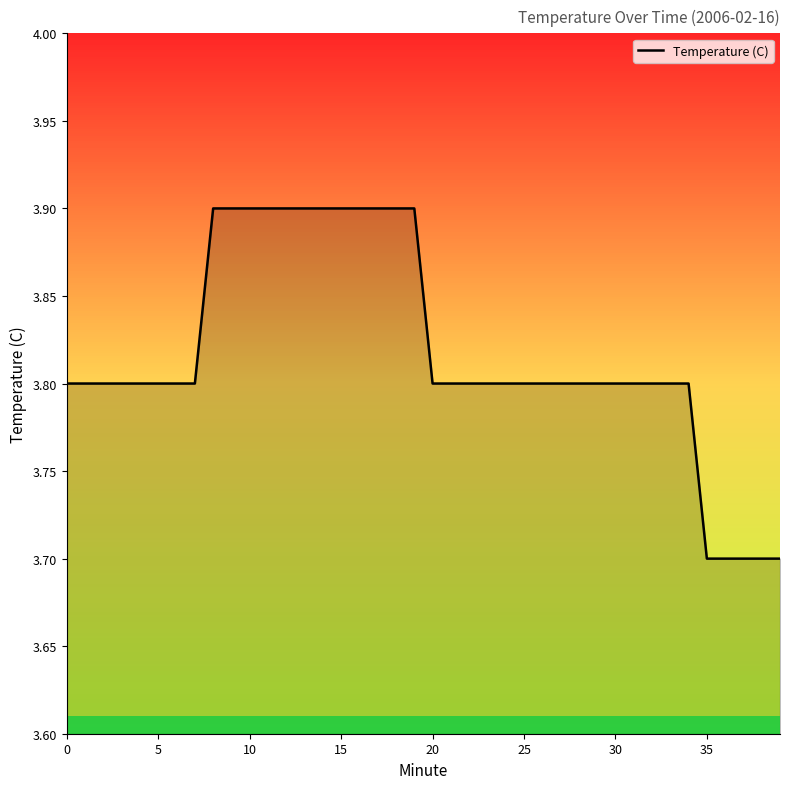

What is the minimum value shown in the chart?

3.7